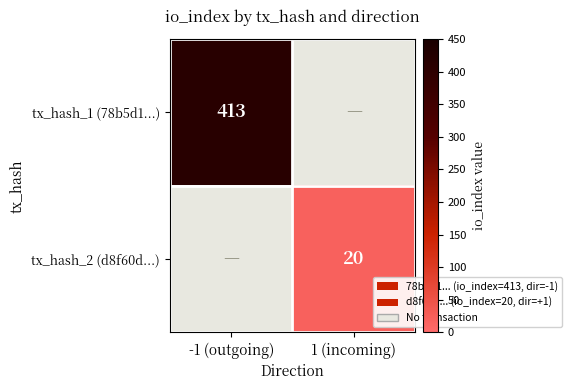

The value of tx_hash_2 (d8f60d...) at 1 (incoming) is 20. True or false?

True